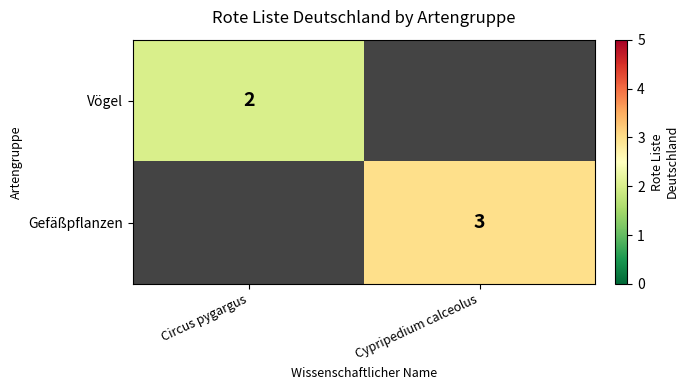

Between Circus pygargus and Cypripedium calceolus, which is larger?

Cypripedium calceolus